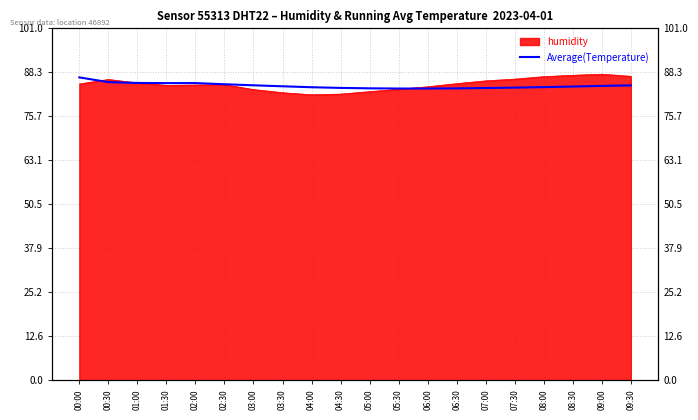

How many data points are above 84?

13